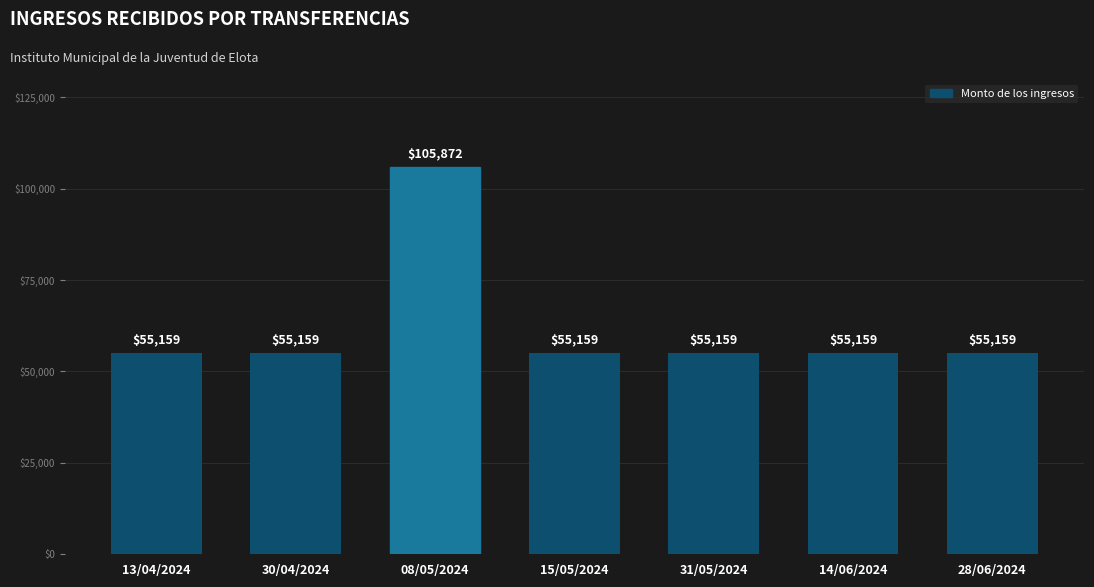

The chart shows a value of 52488.3 at 08/05/2024. True or false?

False